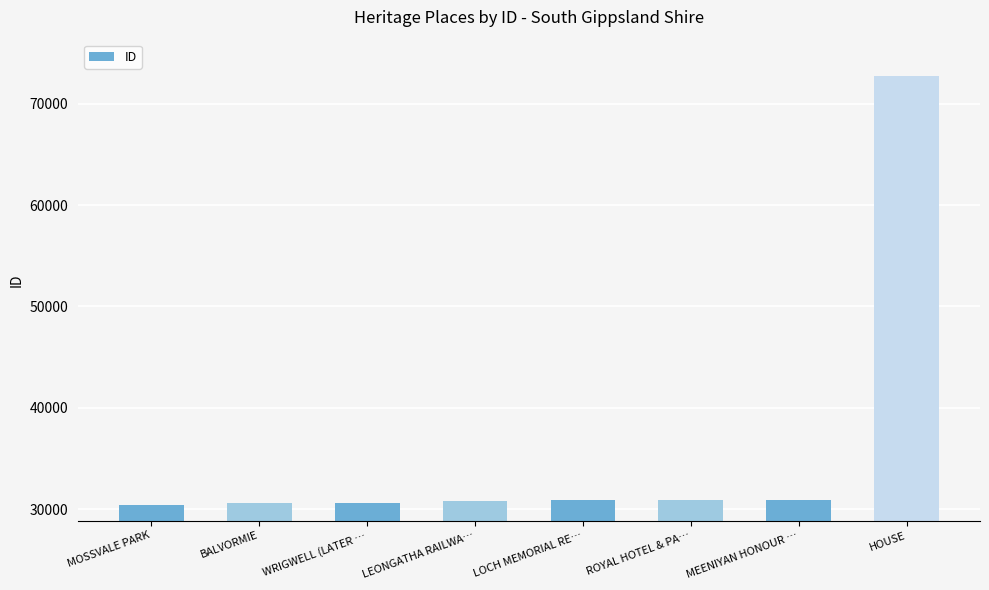

True or false: the data shows 30383 at MOSSVALE PARK.

True